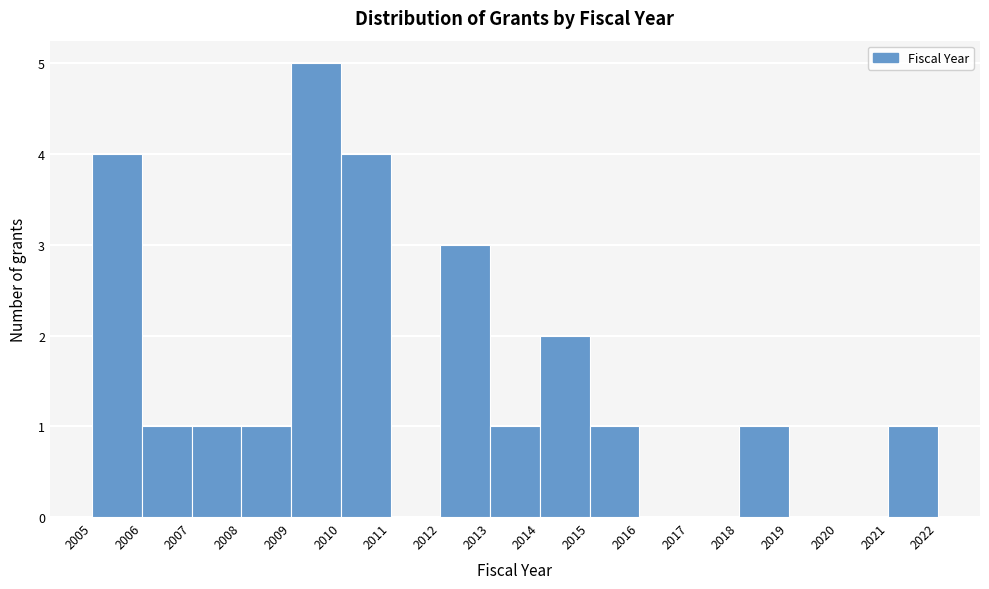

What is the height of the bar covering 2014 to 2015 on the x-axis? The values are not printed on the chart, so give them approximately, as read against the axis.

2